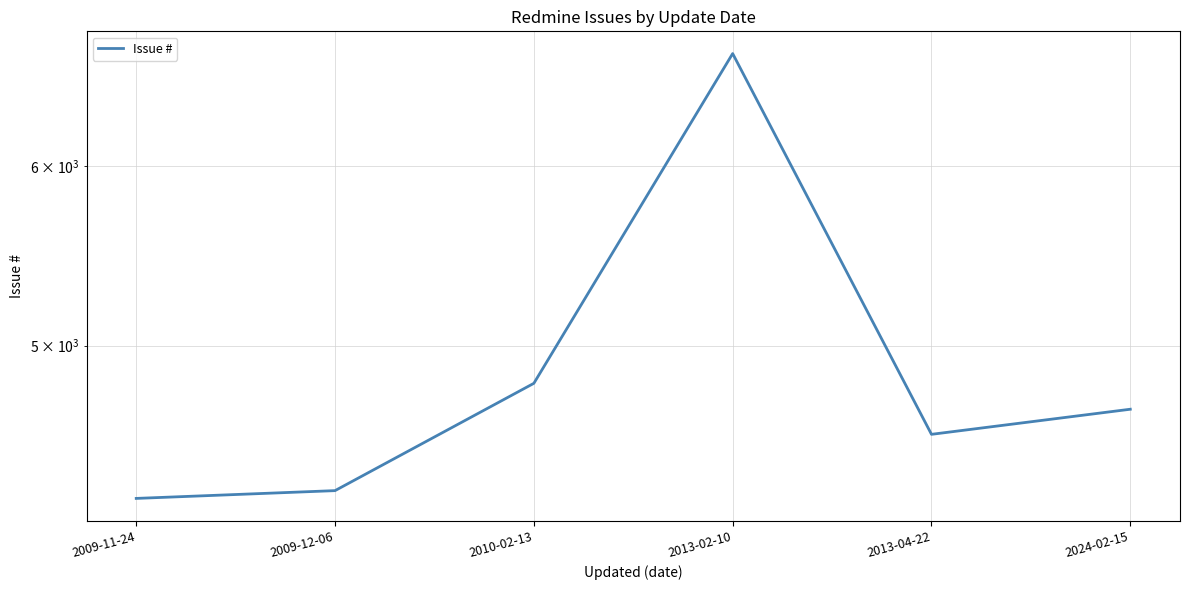

Reading left to right, extract all data points from this chart.

4281	4315	4812	6727	4569	4687